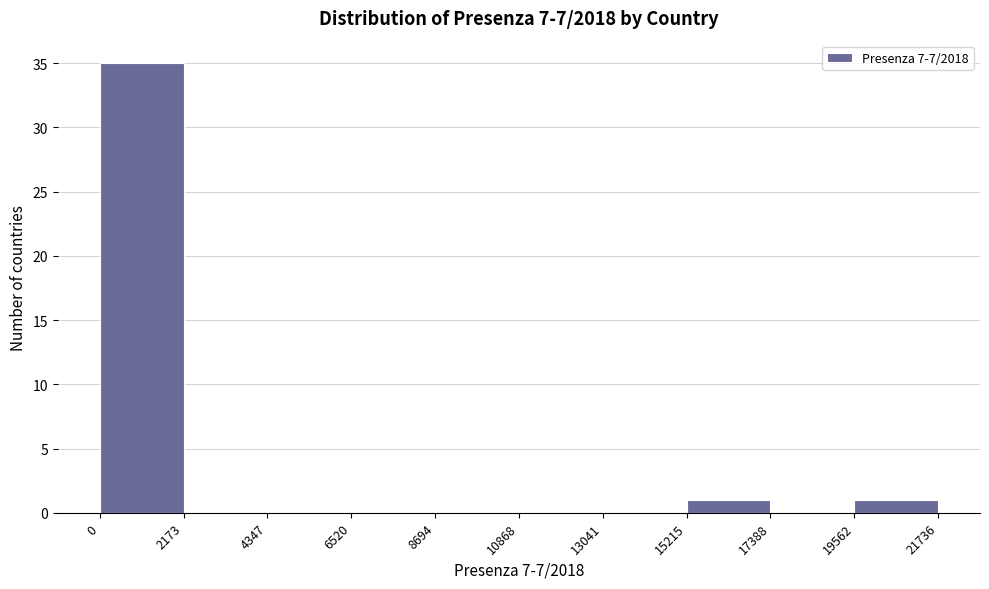

Reading left to right, list every bar in this chart as the range it spans on the x-axis followed by its height. The values are not printed on the chart, so give them approximately, as read against the axis.

0 to 2173: 35
2173 to 4347: 0
4347 to 6520: 0
6520 to 8694: 0
8694 to 10868: 0
10868 to 13041: 0
13041 to 15215: 0
15215 to 17388: 1
17388 to 19562: 0
19562 to 21736: 1